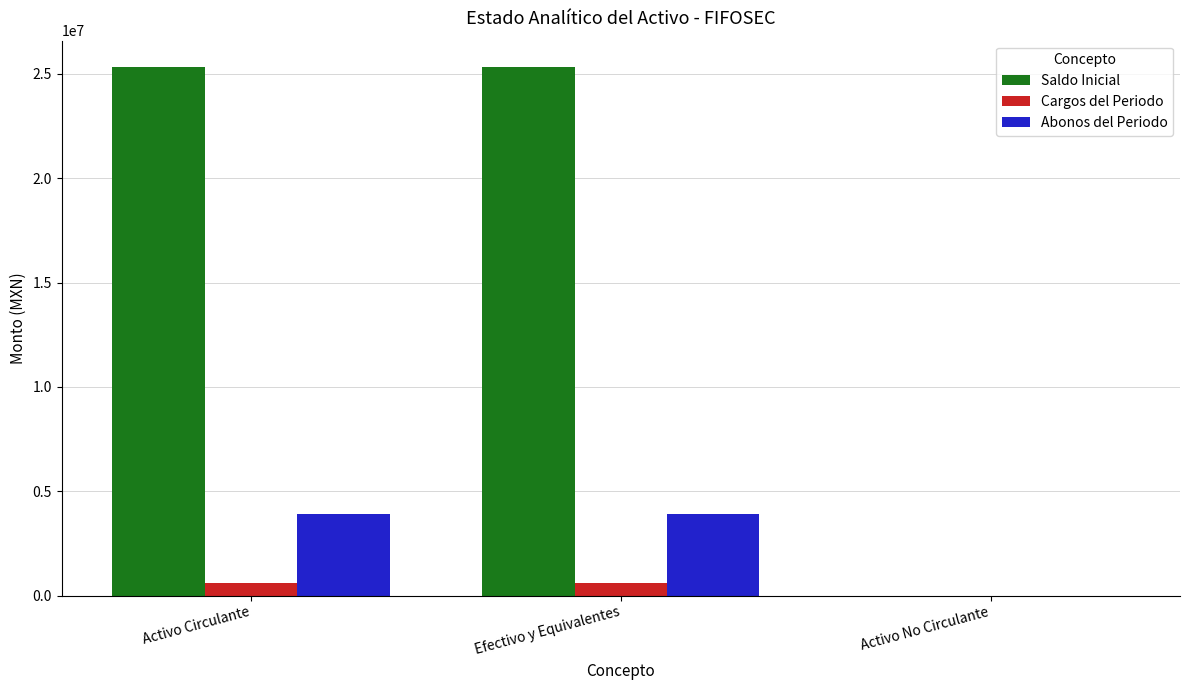

What is the maximum value for Abonos del Periodo?

3924542.4